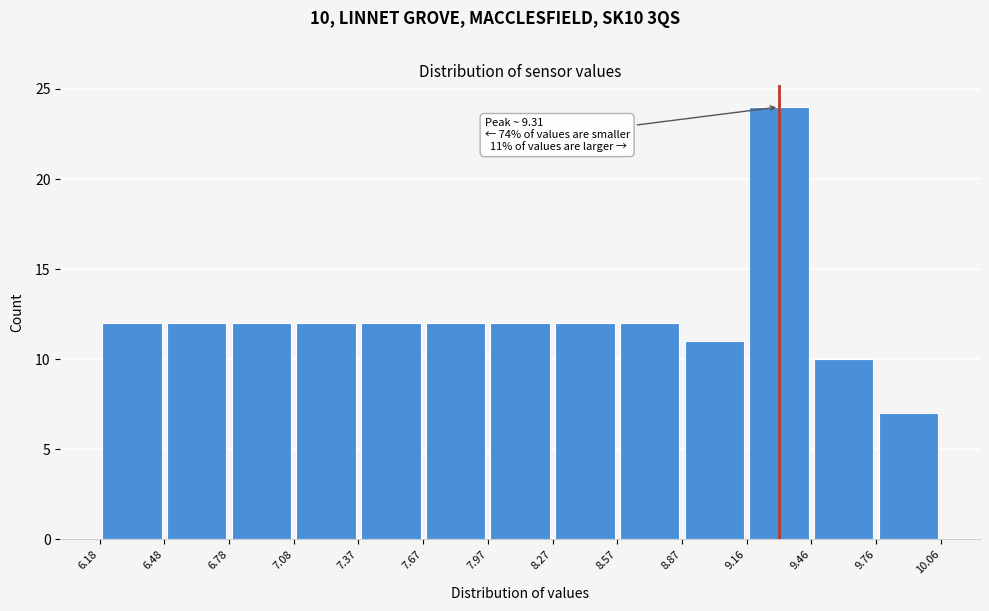

Which range on the x-axis has the tallest bar?

9.16 to 9.46